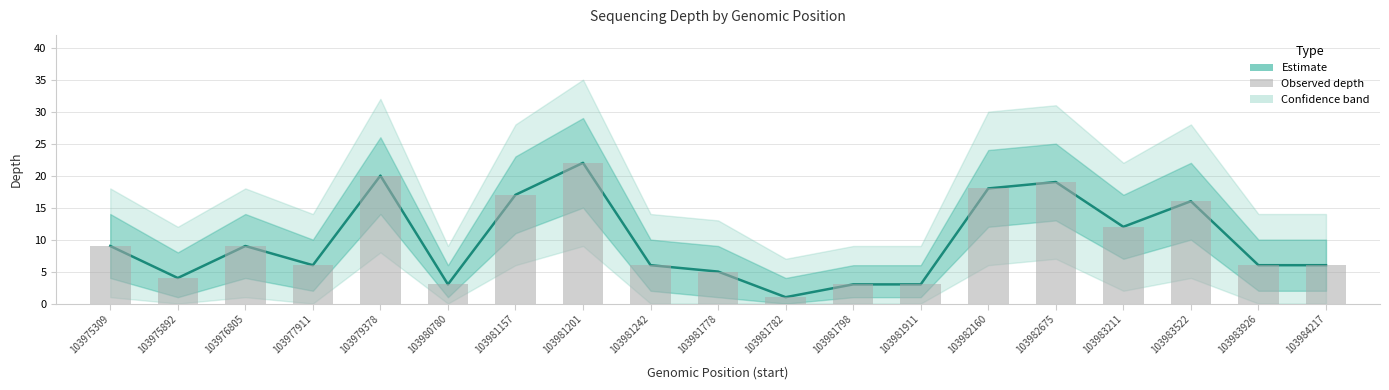

What is the difference between the values at 103982160 and 103979378?

2